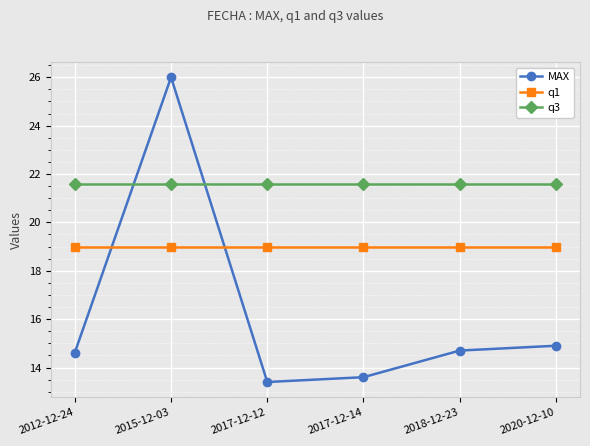

Reading right to left, extract all data points from this chart.

MAX: 2020-12-10=14.9	2018-12-23=14.7	2017-12-14=13.6	2017-12-12=13.4	2015-12-03=26.0	2012-12-24=14.6
q1: 2020-12-10=19.0	2018-12-23=19.0	2017-12-14=19.0	2017-12-12=19.0	2015-12-03=19.0	2012-12-24=19.0
q3: 2020-12-10=21.6	2018-12-23=21.6	2017-12-14=21.6	2017-12-12=21.6	2015-12-03=21.6	2012-12-24=21.6